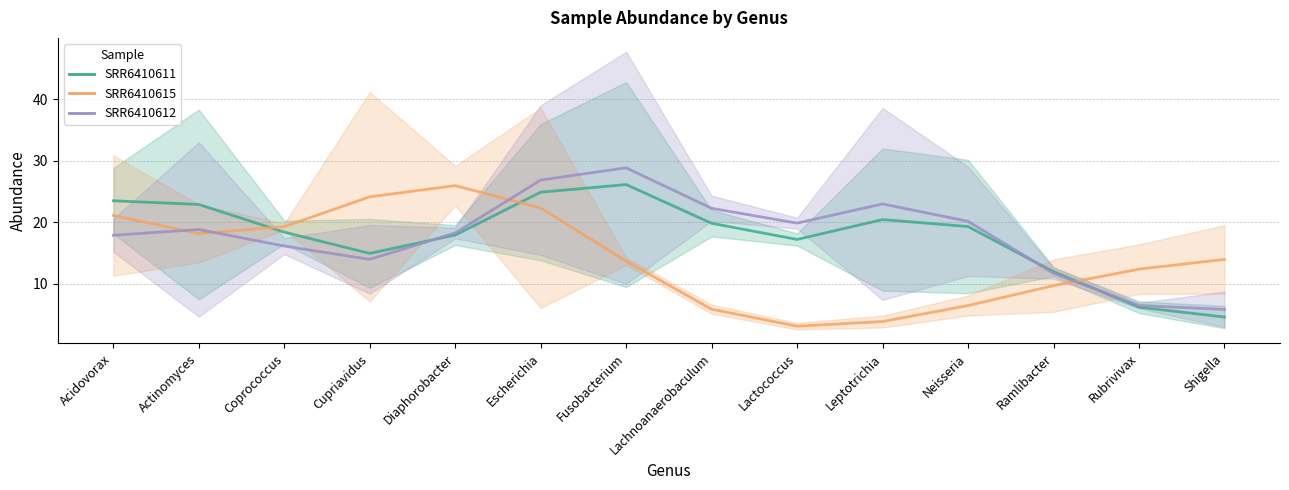

At which category does SRR6410615 reach its first local valley?

Actinomyces